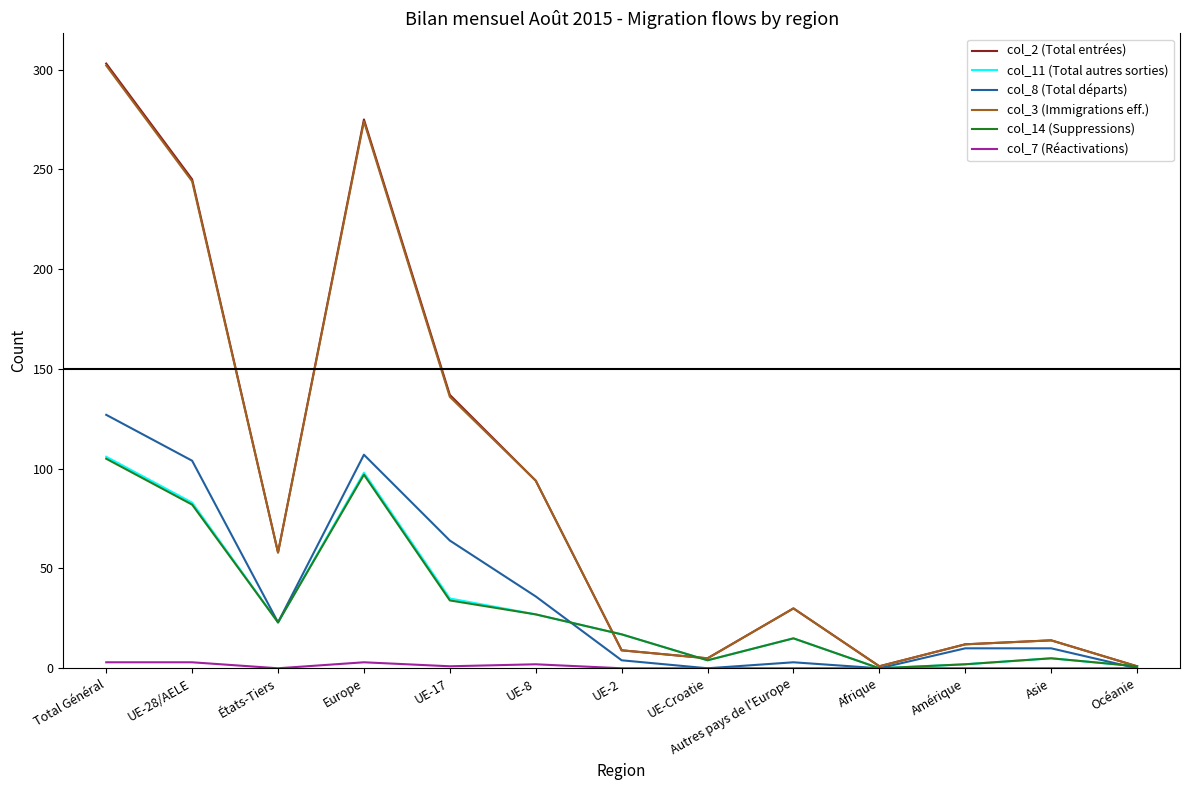

Which series has the largest range (max minus min)?

col_2 (Total entrées)